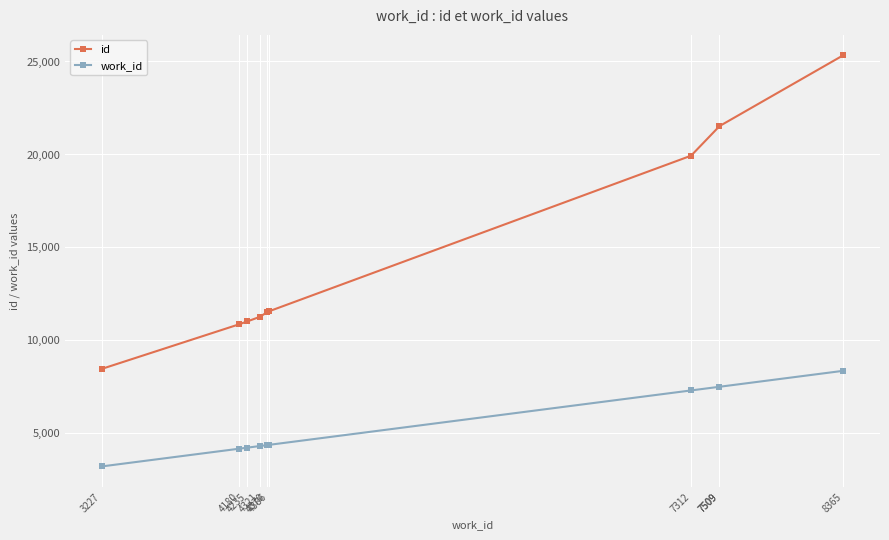

At which label does work_id reach its minimum?

3227